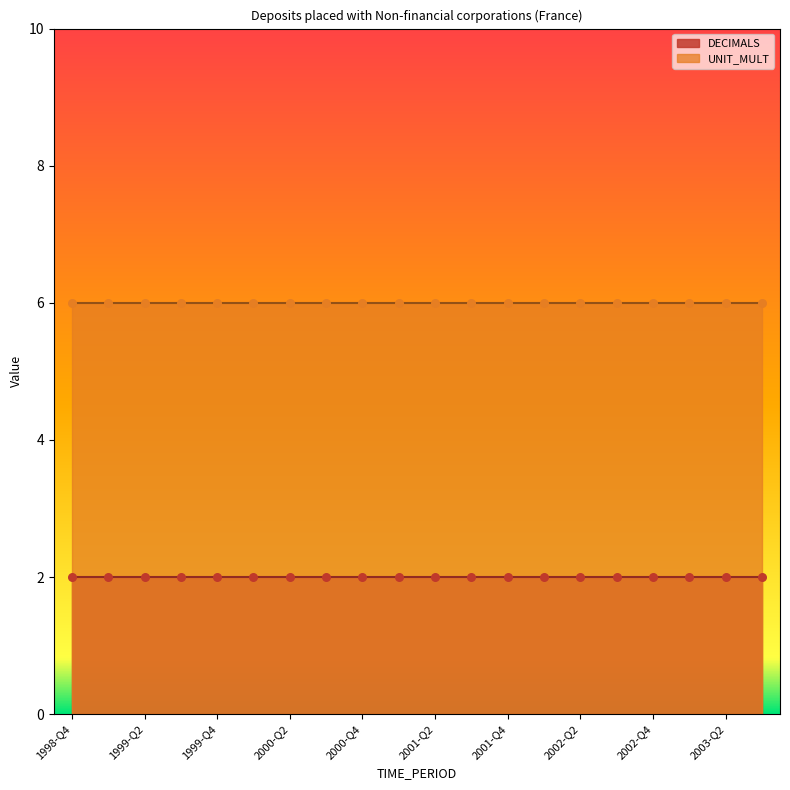

What is the total value across all series at 2002-Q3?

8